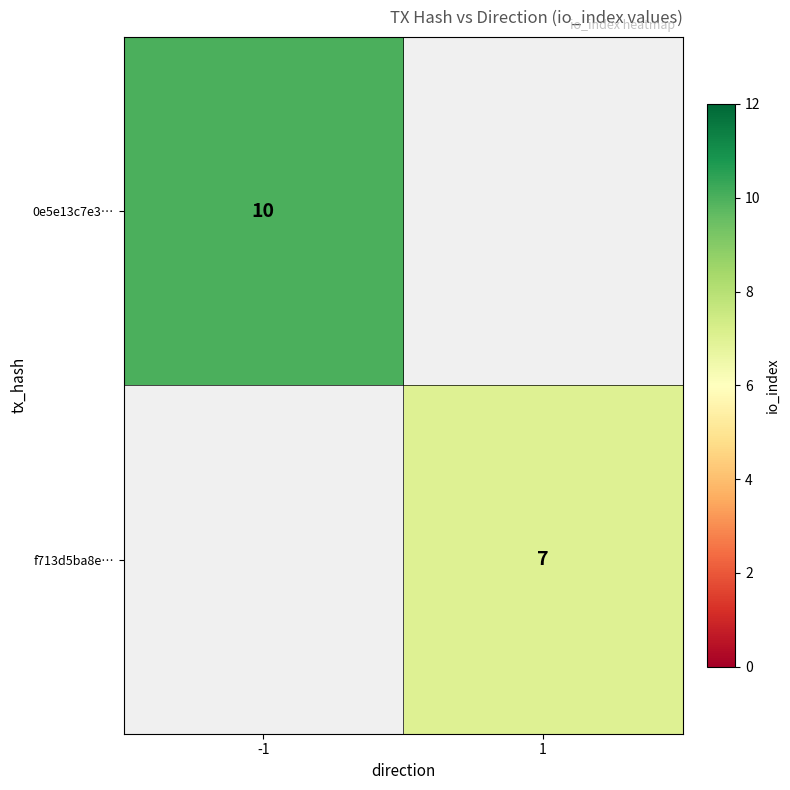

True or false: 0e5e13c7e3… has a value of 10 at -1.

True